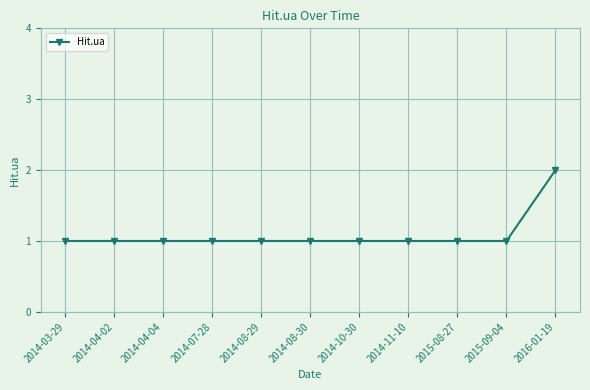

What is the minimum value shown in the chart?

1